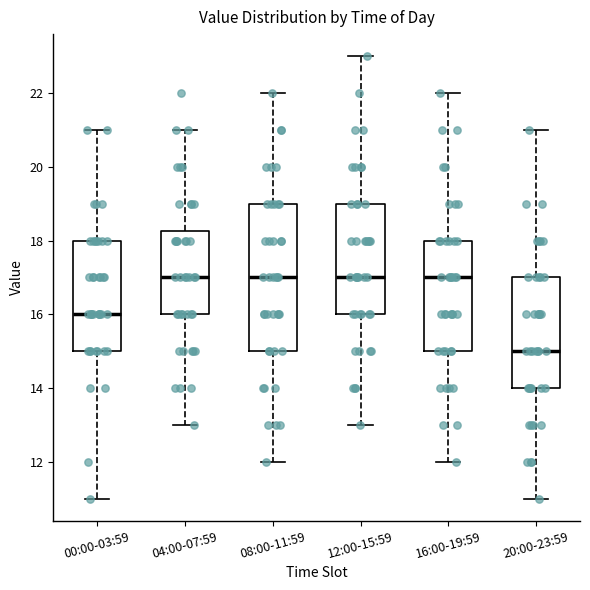

Where does the lower whisker of the box for 08:00-11:59 end on the y-axis? The values are not printed on the chart, so give them approximately, as read against the axis.

12.0